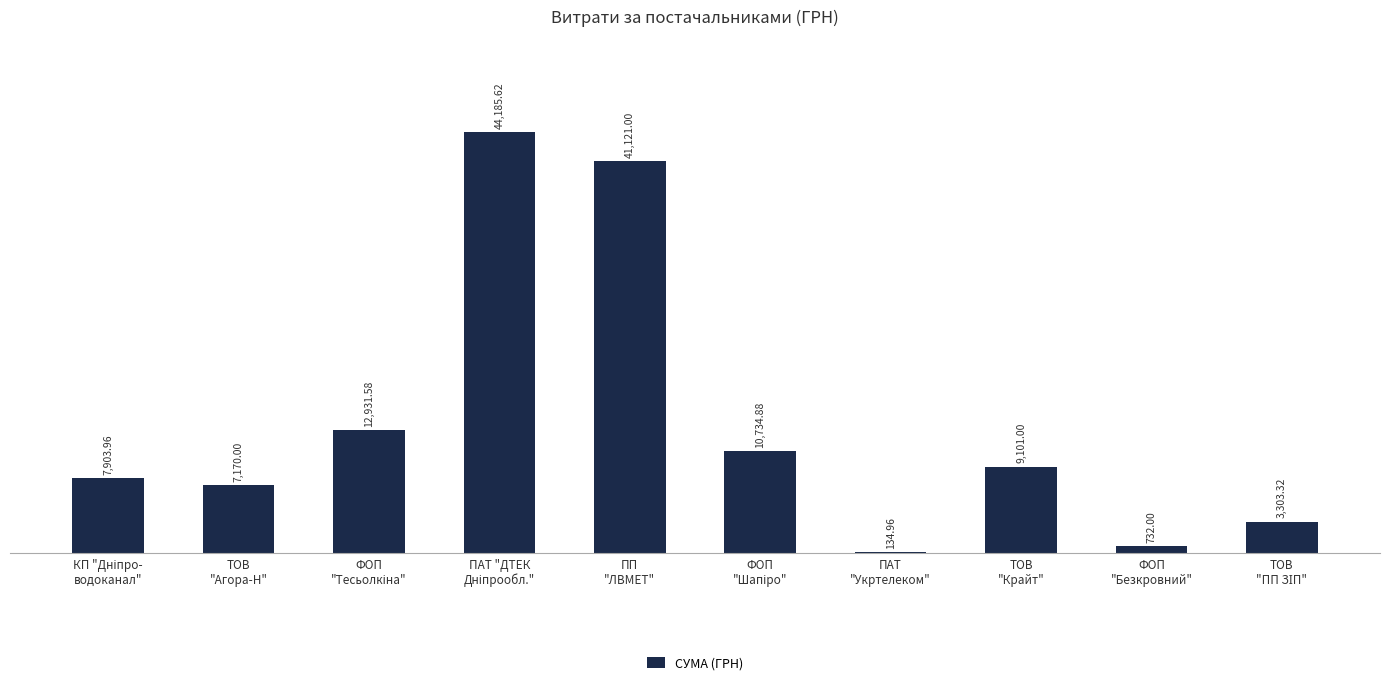

What is the sum of all values?

137318.3